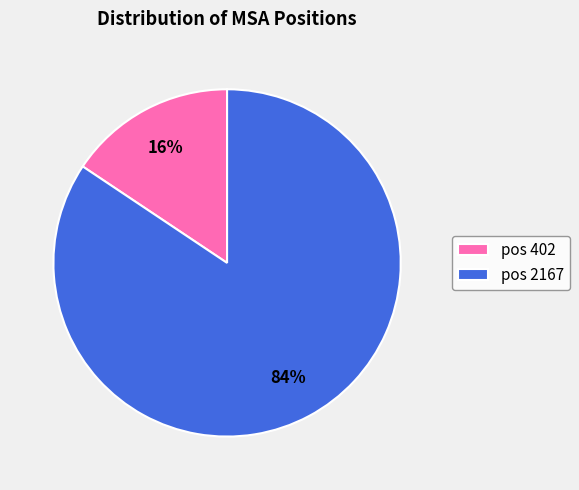

Is it true that pos 2167 is 84% of the pie?

True